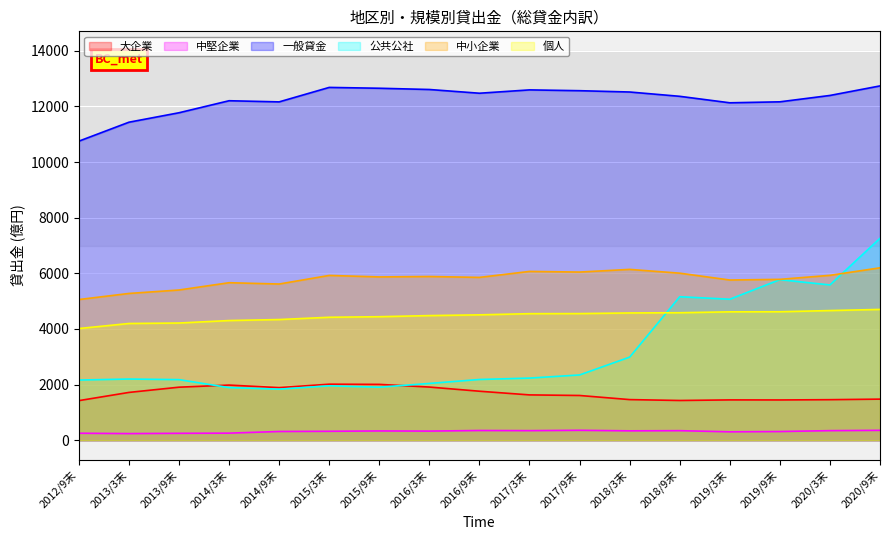

Reading right to left, extract all data points from this chart.

大企業: 2020/9末=1478	2020/3末=1458	2019/9末=1448	2019/3末=1450	2018/9末=1429	2018/3末=1461	2017/9末=1609	2017/3末=1630	2016/9末=1762	2016/3末=1912	2015/9末=2008	2015/3末=2015	2014/9末=1891	2014/3末=1983	2013/9末=1907	2013/3末=1719	2012/9末=1424
中堅企業: 2020/9末=356	2020/3末=345	2019/9末=313	2019/3末=303	2018/9末=344	2018/3末=338	2017/9末=357	2017/3末=345	2016/9末=350	2016/3末=329	2015/9末=334	2015/3末=322	2014/9末=315	2014/3末=255	2013/9末=249	2013/3末=239	2012/9末=252
中小企業: 2020/9末=6199	2020/3末=5928	2019/9末=5784	2019/3末=5760	2018/9末=6006	2018/3末=6142	2017/9末=6046	2017/3末=6069	2016/9末=5854	2016/3末=5886	2015/9末=5871	2015/3末=5925	2014/9末=5616	2014/3末=5663	2013/9末=5401	2013/3末=5277	2012/9末=5058
個人: 2020/9末=4703	2020/3末=4662	2019/9末=4619	2019/3末=4616	2018/9末=4584	2018/3末=4576	2017/9末=4553	2017/3末=4550	2016/9末=4508	2016/3末=4481	2015/9末=4441	2015/3末=4421	2014/9末=4339	2014/3末=4303	2013/9末=4214	2013/3末=4197	2012/9末=4016
一般貸金: 2020/9末=12738	2020/3末=12395	2019/9末=12166	2019/3末=12131	2018/9末=12364	2018/3末=12519	2017/9末=12566	2017/3末=12595	2016/9末=12475	2016/3末=12609	2015/9末=12654	2015/3末=12684	2014/9末=12164	2014/3末=12205	2013/9末=11773	2013/3末=11433	2012/9末=10752
公共公社: 2020/9末=7260	2020/3末=5583	2019/9末=5773	2019/3末=5069	2018/9末=5159	2018/3末=2988	2017/9末=2347	2017/3末=2234	2016/9末=2184	2016/3末=2042	2015/9末=1907	2015/3末=1957	2014/9末=1837	2014/3末=1892	2013/9末=2179	2013/3末=2200	2012/9末=2164